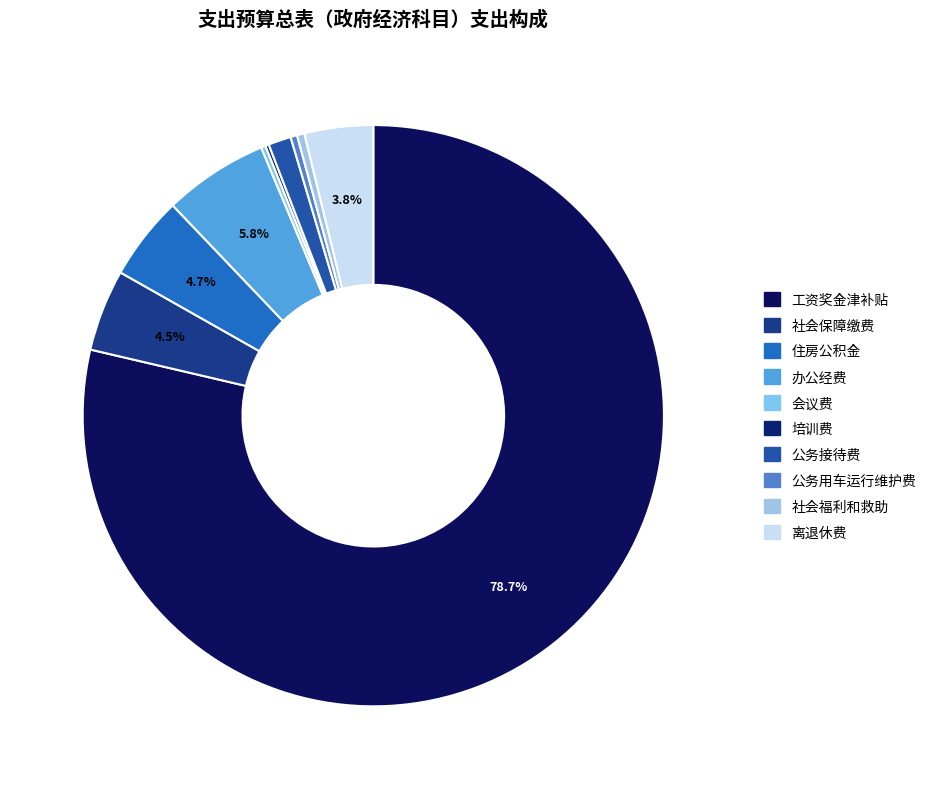

Between 工资奖金津补贴 and 会议费, which is larger?

工资奖金津补贴